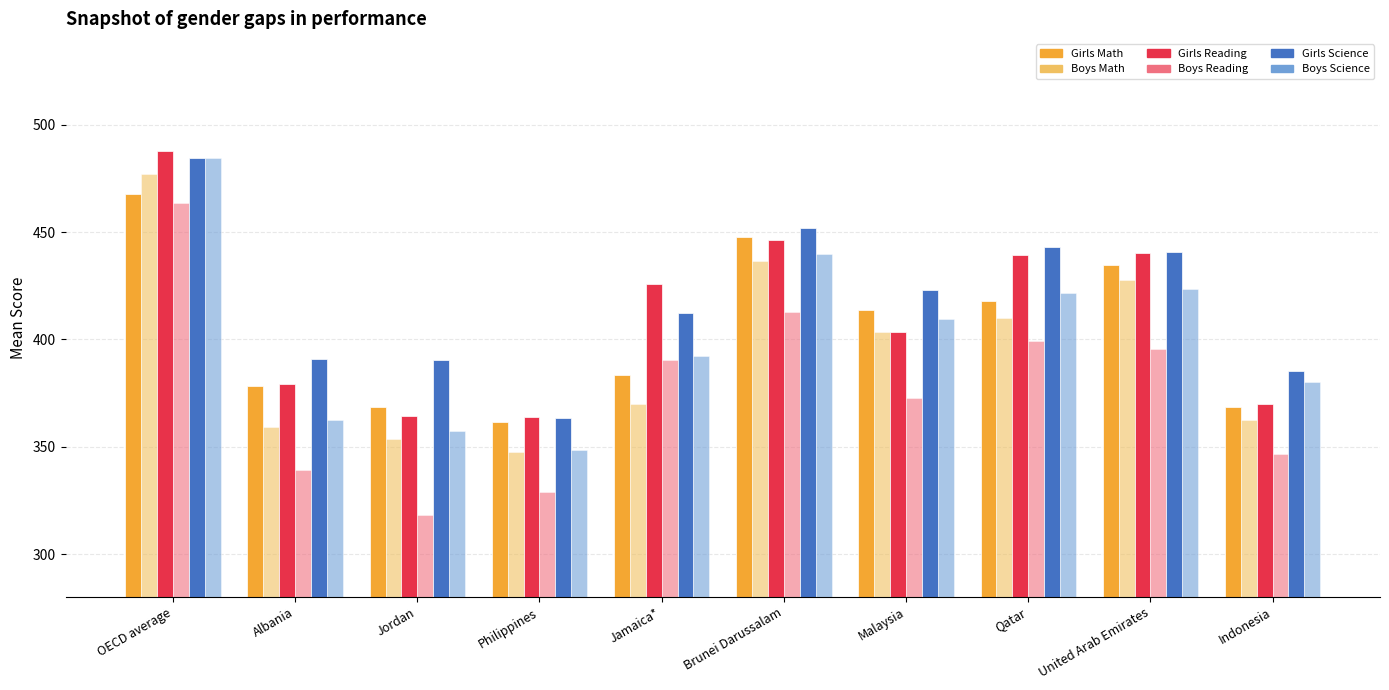

Which category has the lowest value across all series?

Jordan